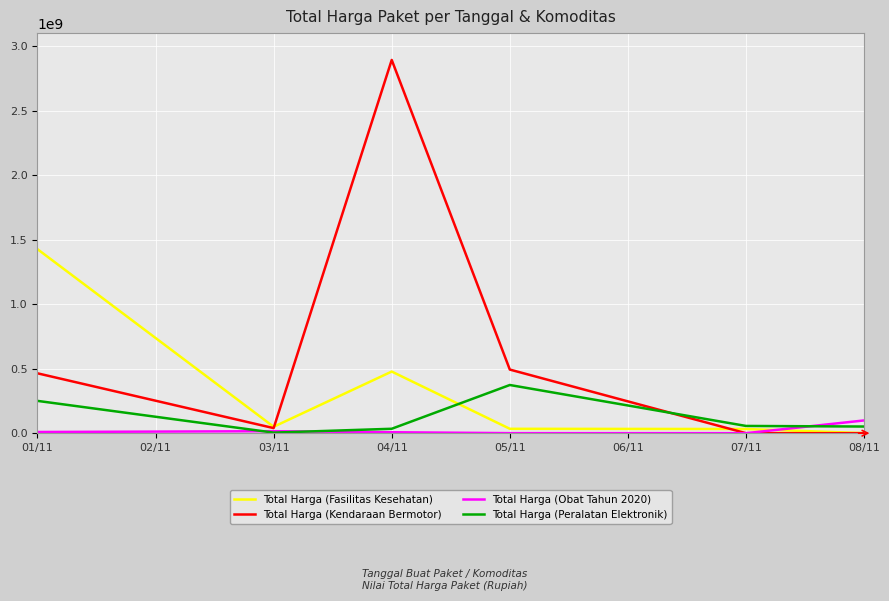

What is the highest value of the Total Harga (Kendaraan Bermotor) series?

2892122000